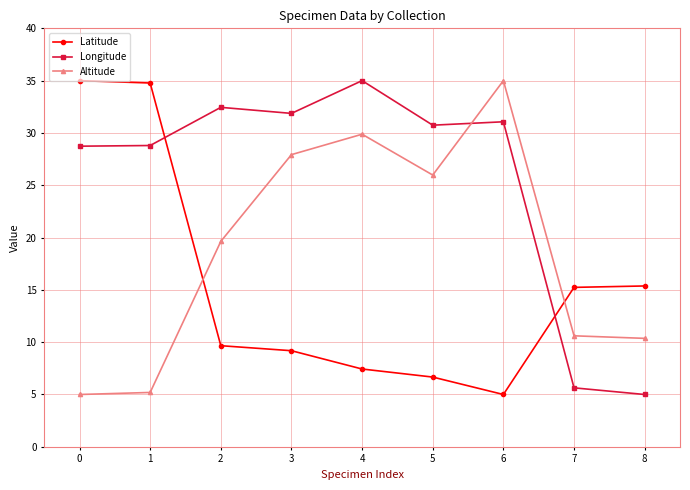

The value of Longitude at 8 is 7.0. True or false?

False